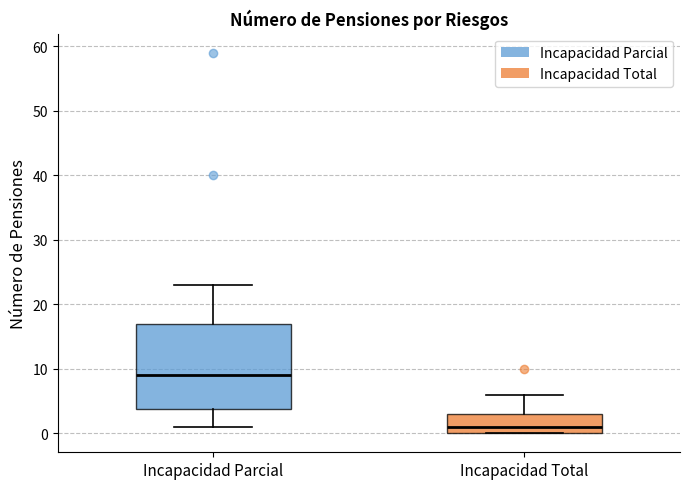

Reading left to right, read every box against the y-axis: the position of its median line, the range the box covers, and the ends of its whiskers. The values are not printed on the chart, so give them approximately, as read against the axis.

Incapacidad Parcial: median 9, box 4 to 17, whiskers 1 to 23
Incapacidad Total: median 1, box 0 to 3, whiskers 0 to 6